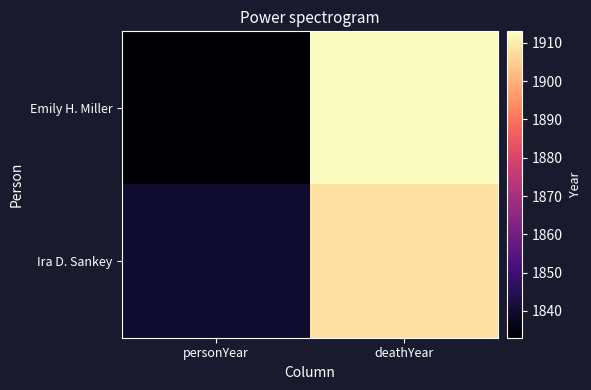

Reading right to left, list all the values displayed in this chart.

Emily H. Miller: deathYear=1913	personYear=1833
Ira D. Sankey: deathYear=1908	personYear=1840